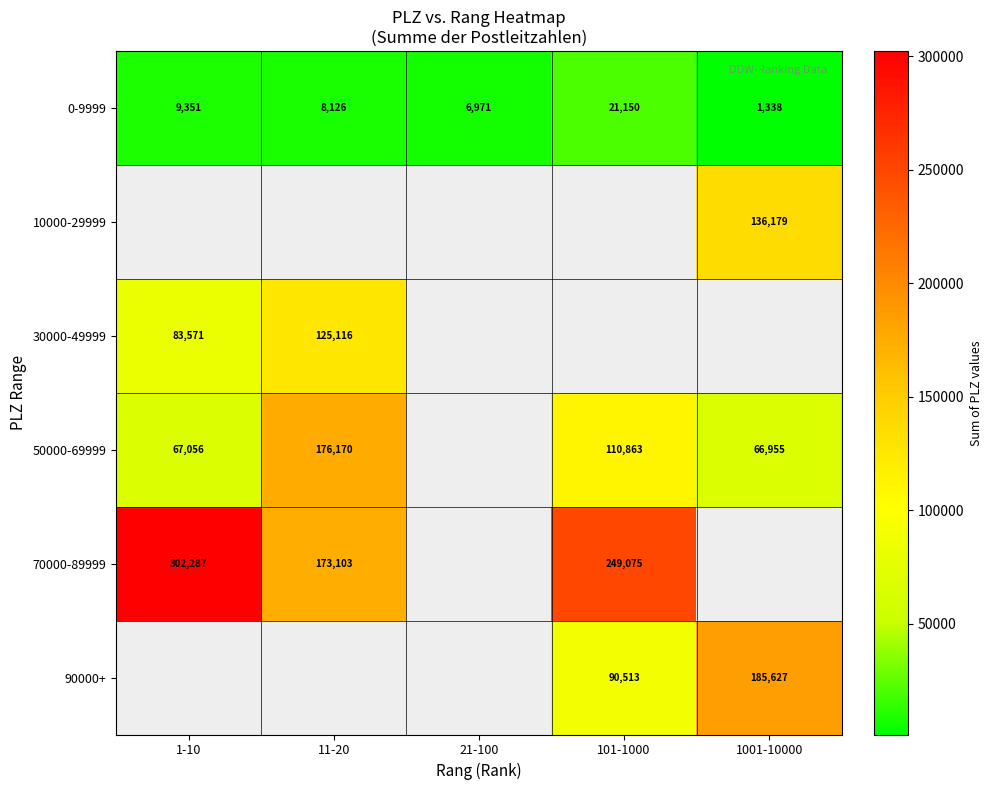

Rank the categories by 0-9999 value from lowest to highest.

1001-10000, 21-100, 11-20, 1-10, 101-1000